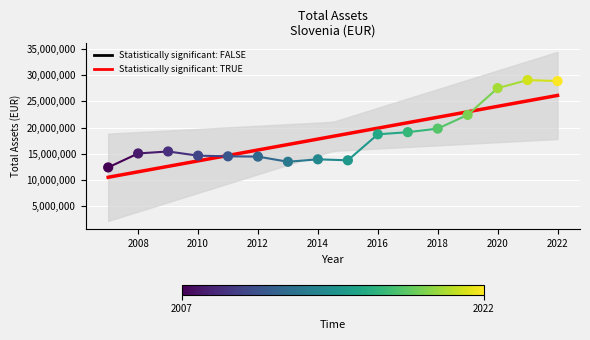

What is the ratio of the value at 2021 to the value at 2018?

1.5